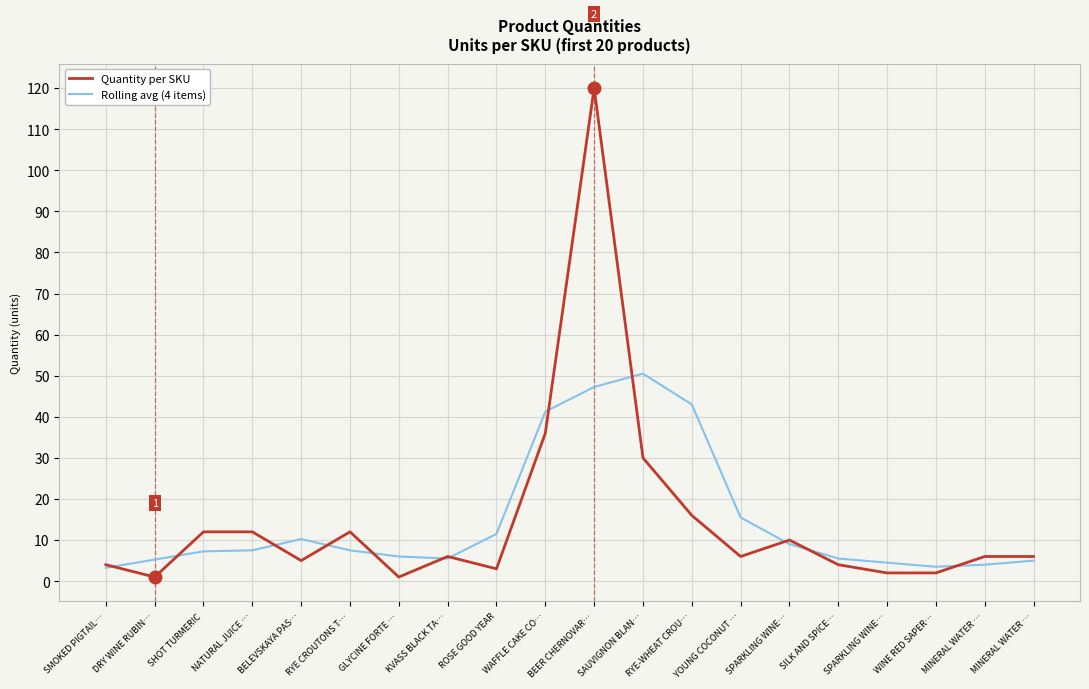

What is the highest value of the Rolling avg (4 items) series?

50.5